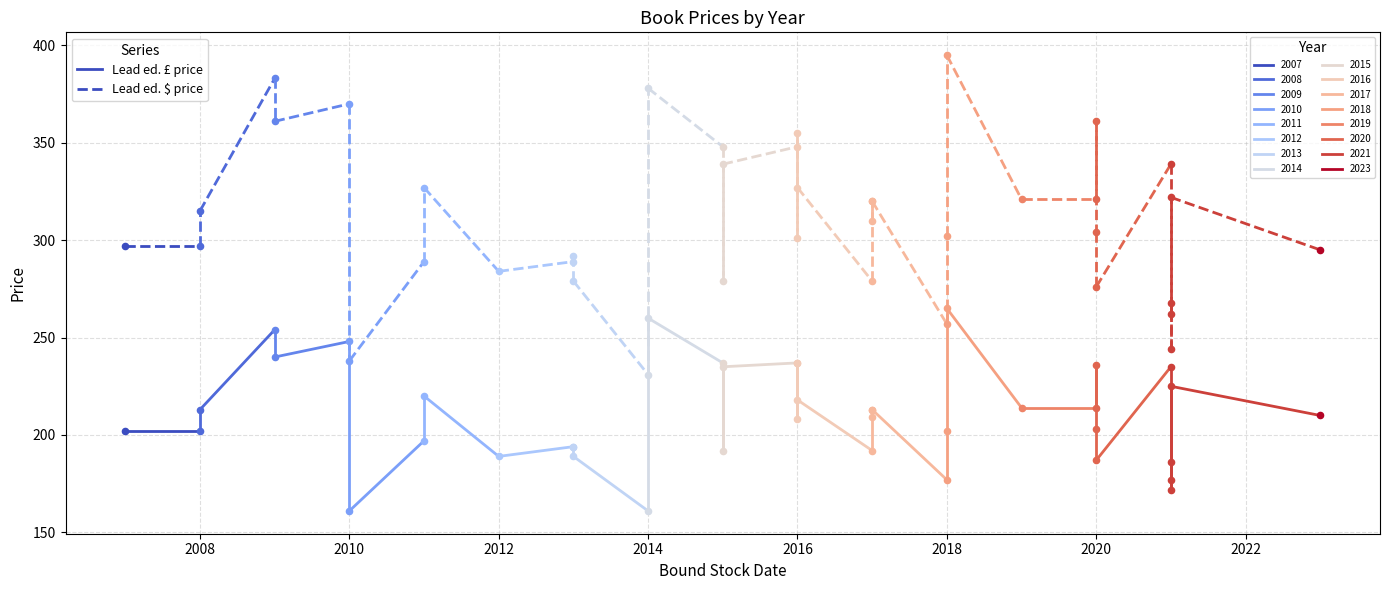

Which series reaches the minimum Y coordinate?

Lead ed. £ price